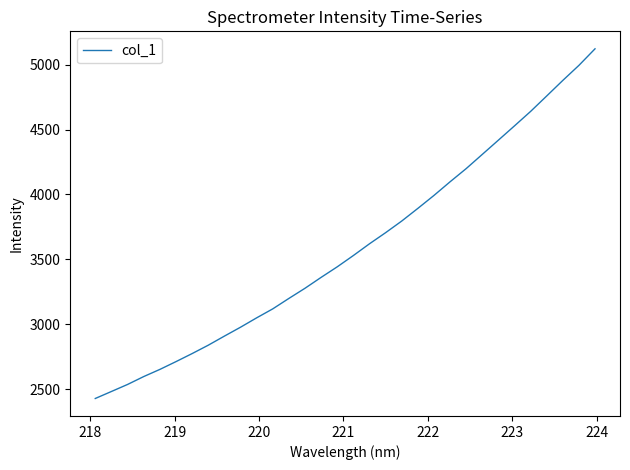

What is the smallest value displayed?

2429.4